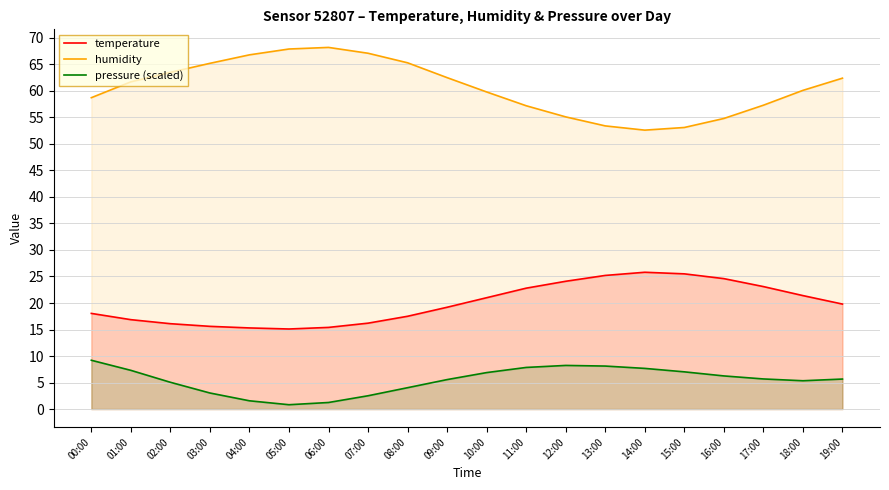

What is the average value of the humidity series?

60.6